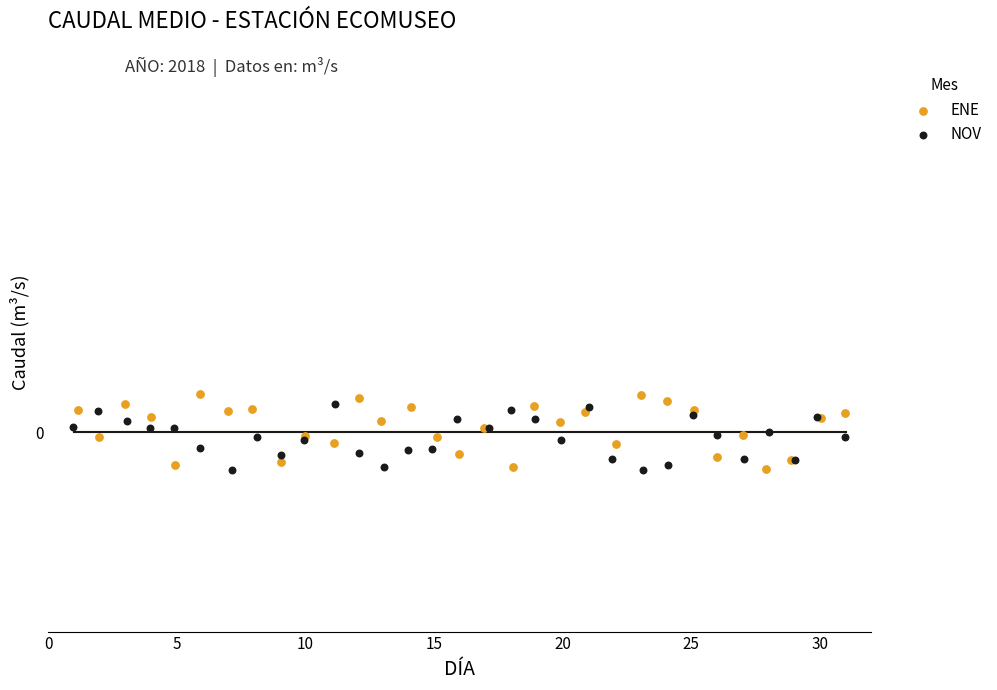

Which series reaches the maximum Y coordinate?

ENE